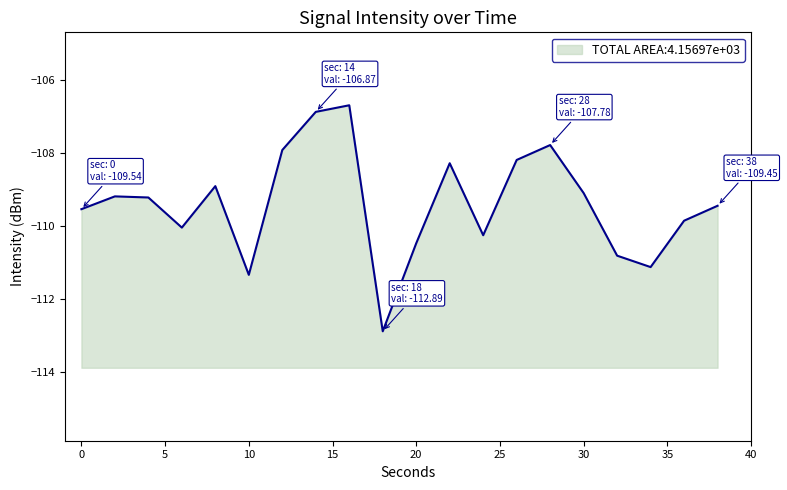

What is the change in value from 0 to 20?

-0.9